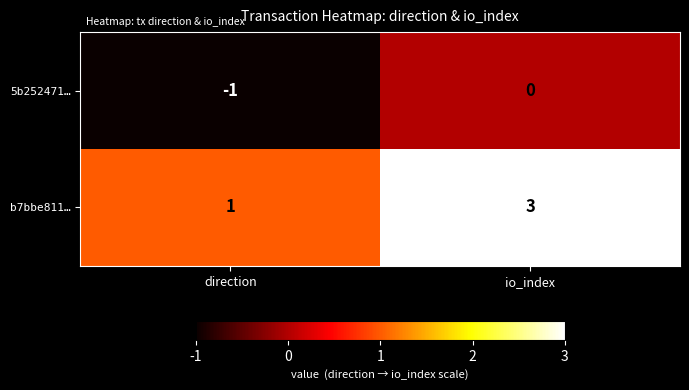

List the series in order of their peak value, highest first.

b7bbe811…, 5b252471…